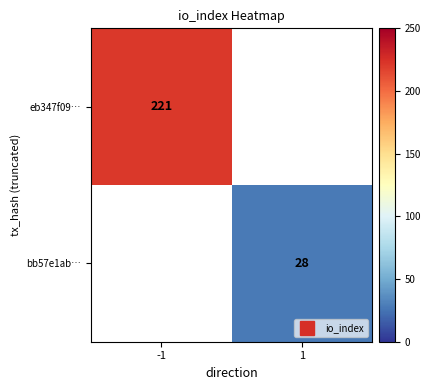

The value of eb347f09… at -1 is 221.0. True or false?

True